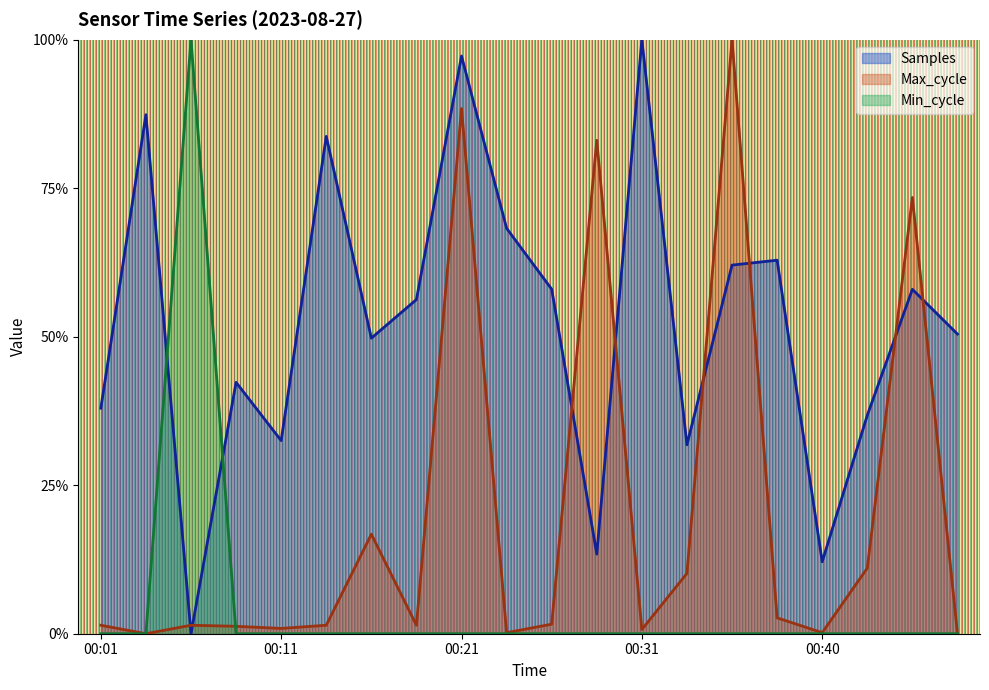

Which category has the lowest value in the Min_cycle series?

00:01